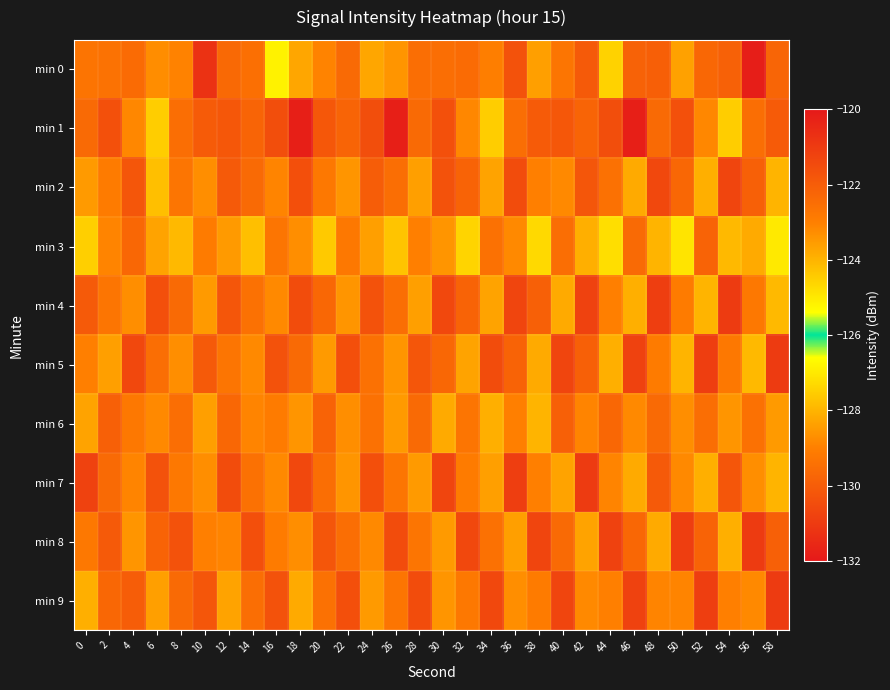

Between 30 and 56, which is larger?

30